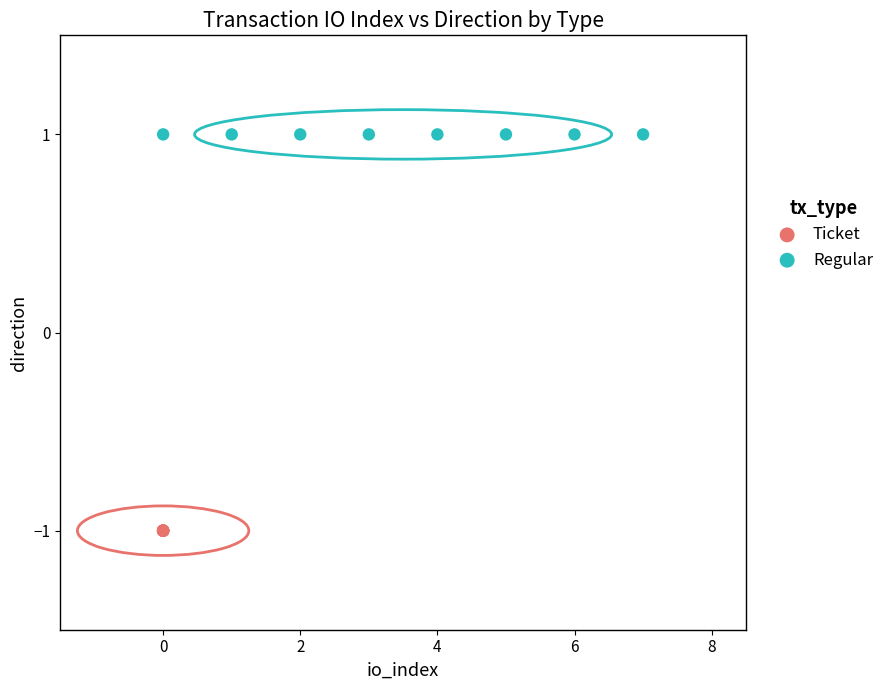

Which series reaches the minimum Y coordinate?

Ticket